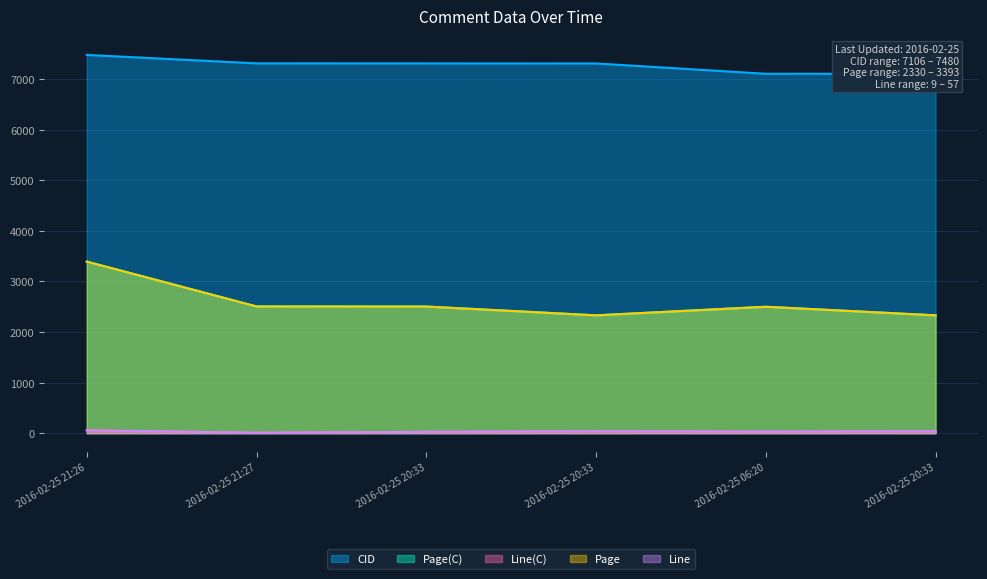

Where does the Line(C) series first go above 39?

2016-02-25 21:26